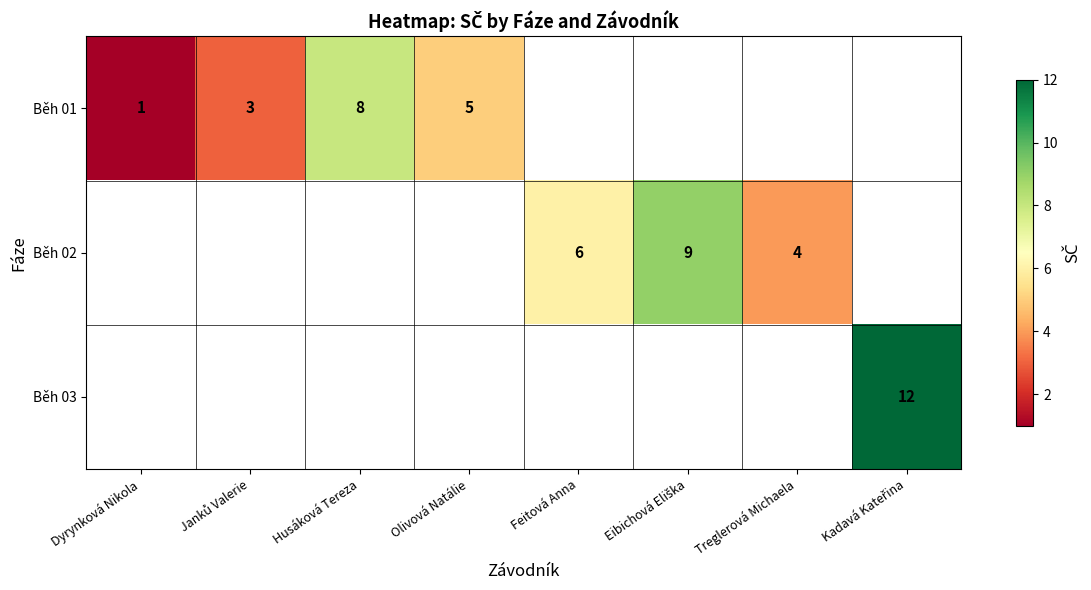

Is it true that Běh 01 equals 7 at Olivová Natálie?

False